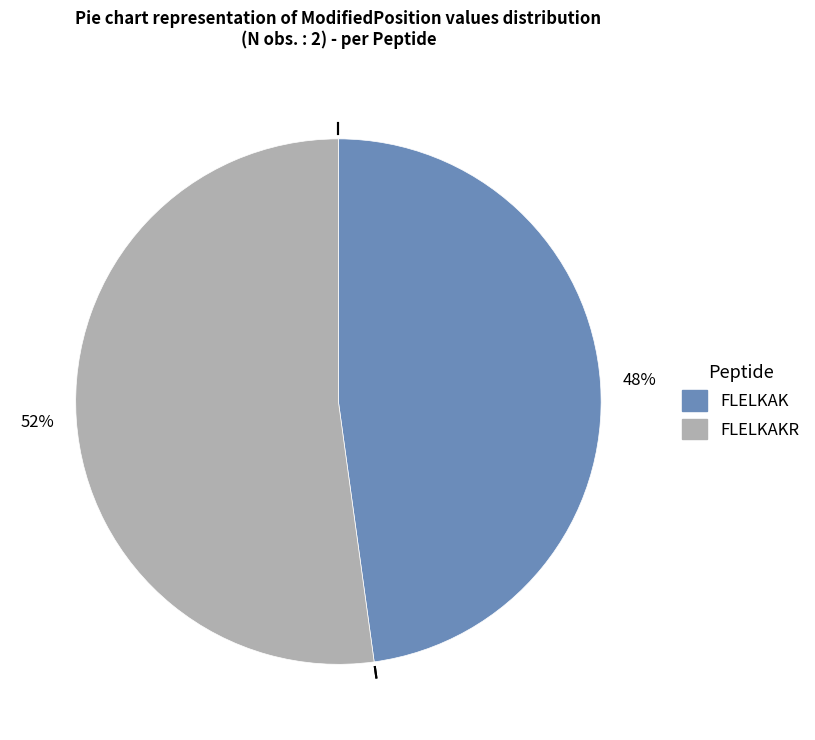

How many slices are in this pie chart?

2